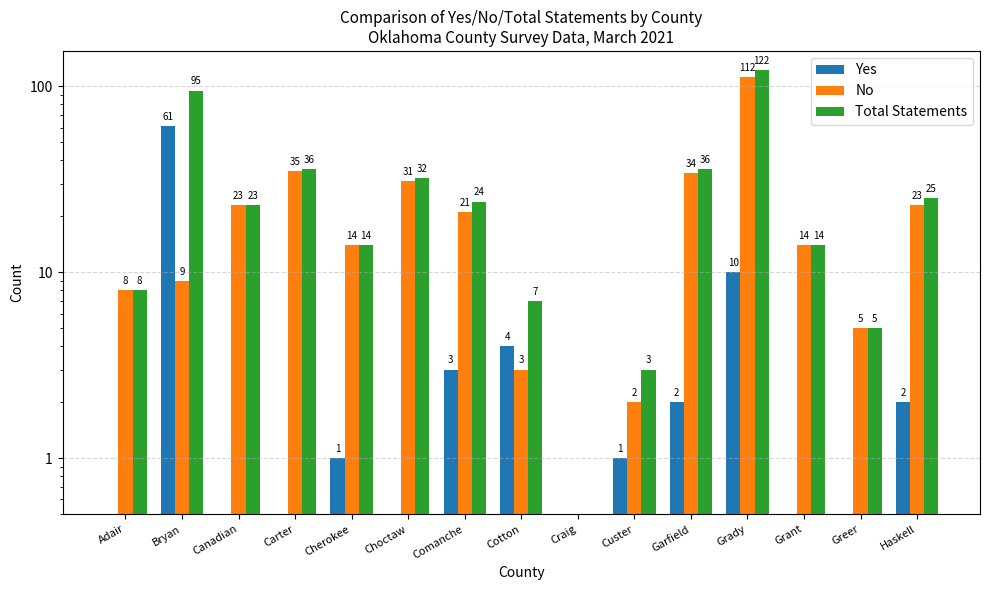

What is the sum of the No values at Garfield and Grady?

146